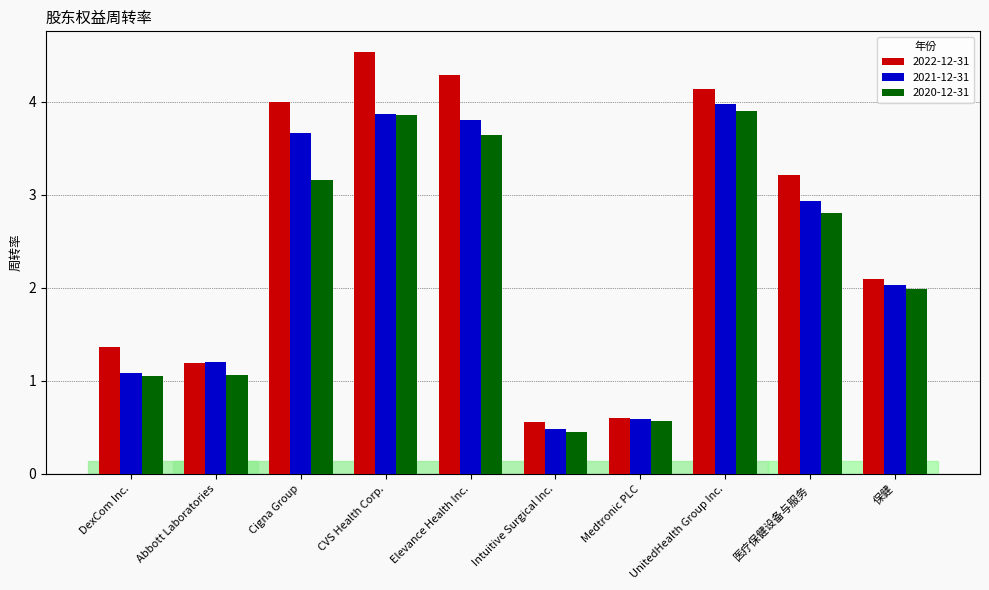

What is the difference between the 2020-12-31 values at Cigna Group and DexCom Inc.?

2.1